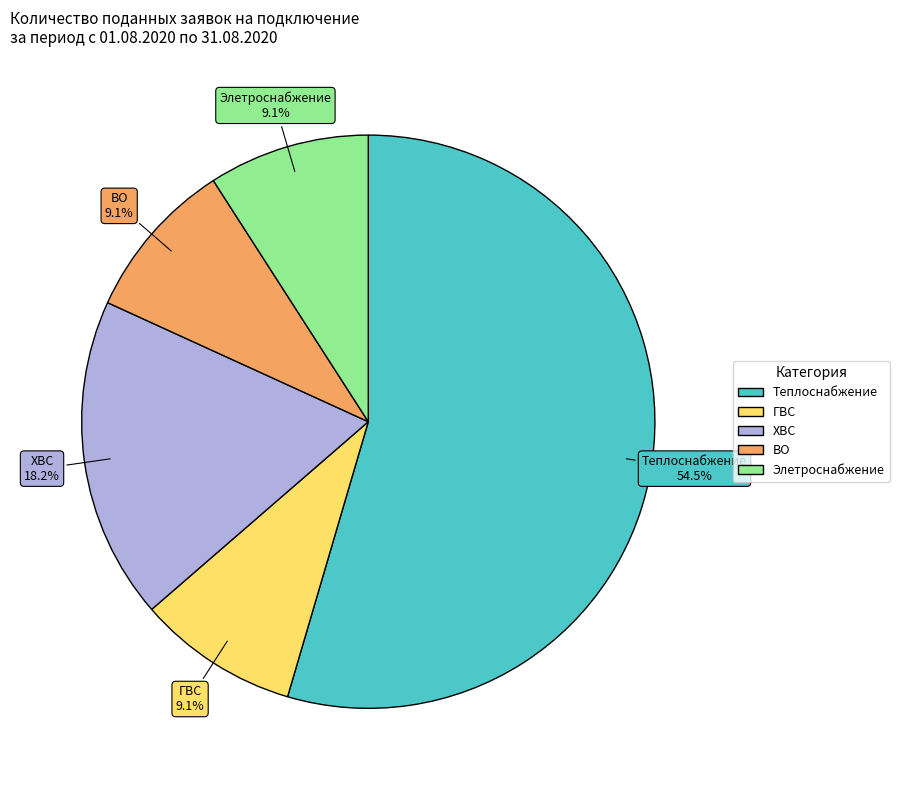

How many slices are in this pie chart?

5